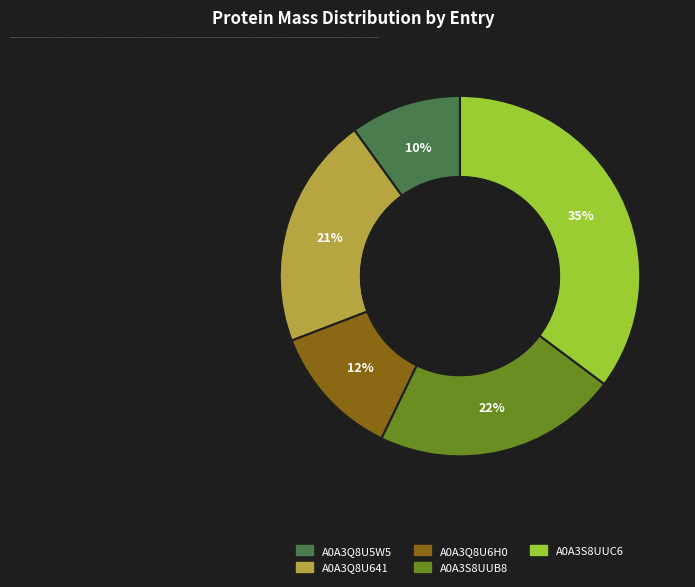

True or false: A0A3S8UUC6 accounts for 35% of the total.

True